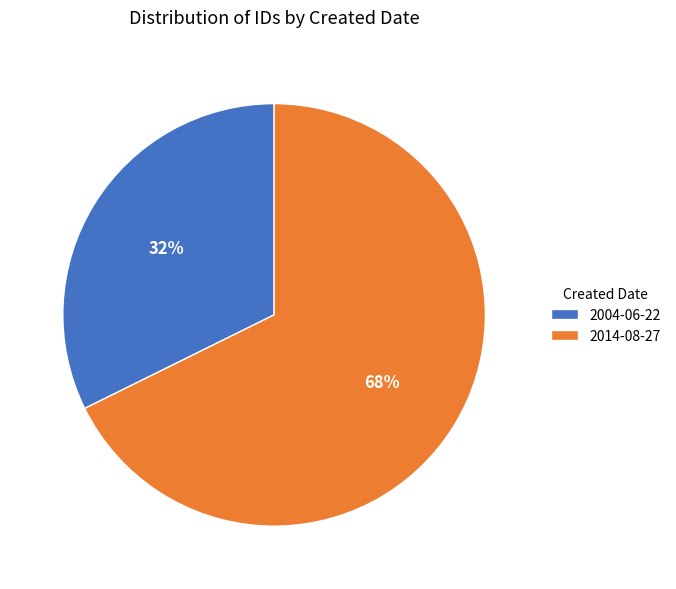

How many slices are in this pie chart?

2